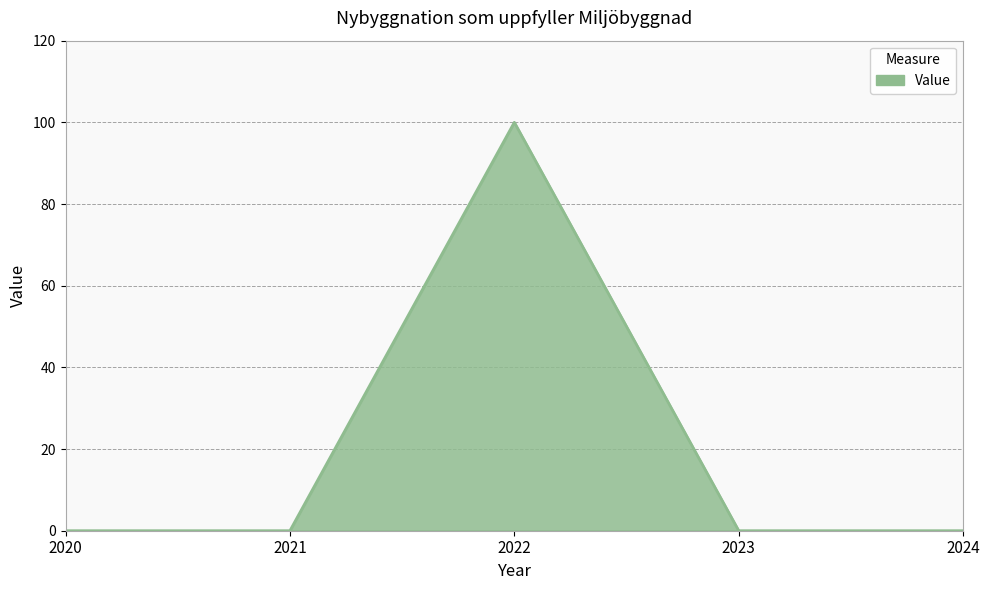

At which category does the data reach its first local peak?

2022